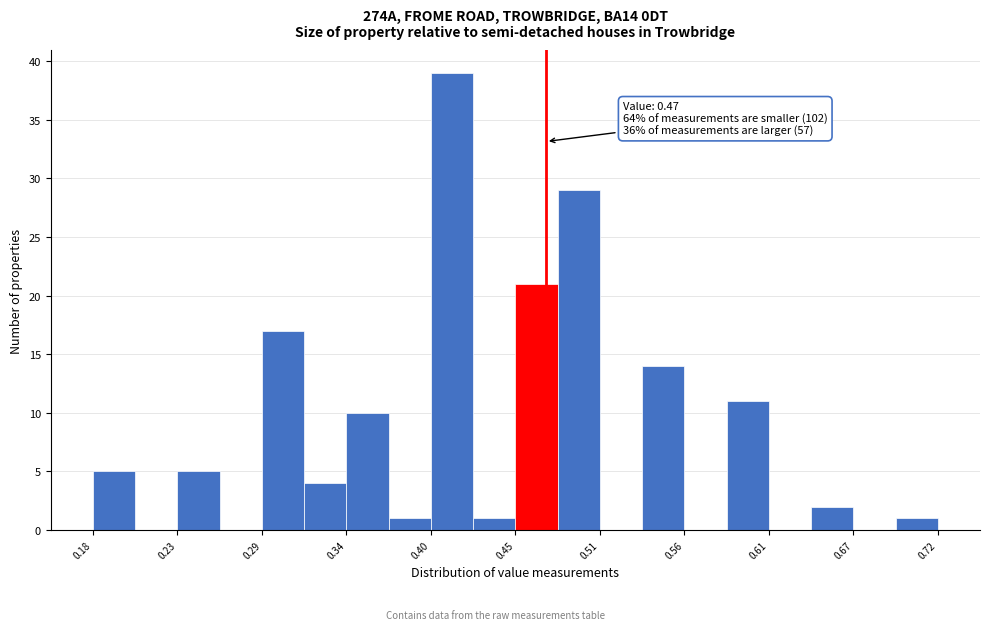

Around what value on the x-axis is the tallest bar? Give the approximate position of its centre, as read against the axis.

0.41